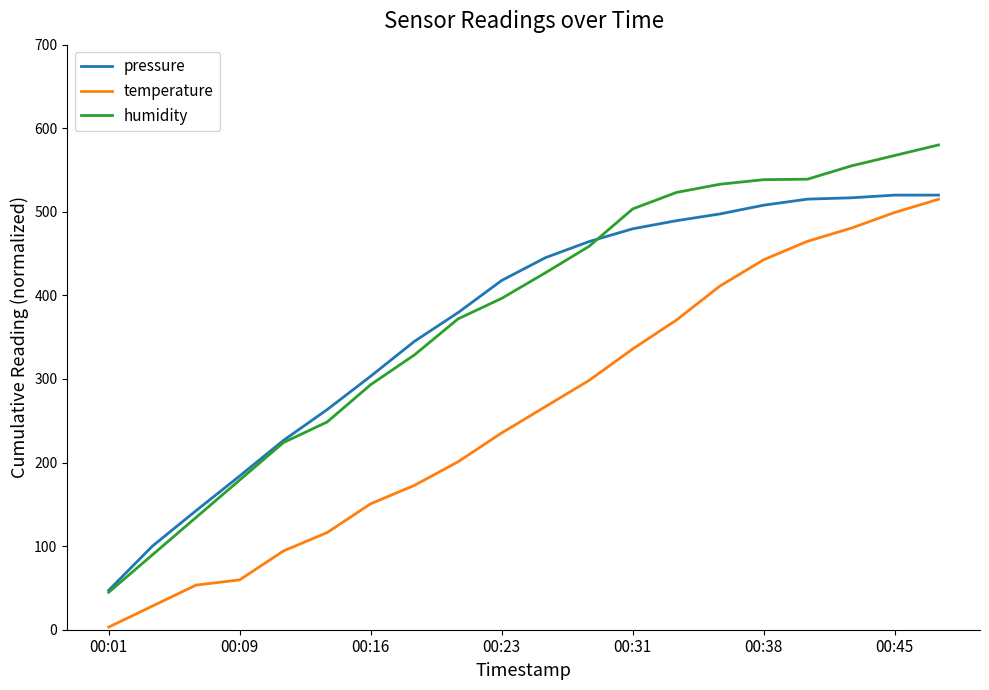

Which series has the widest spread of values?

humidity